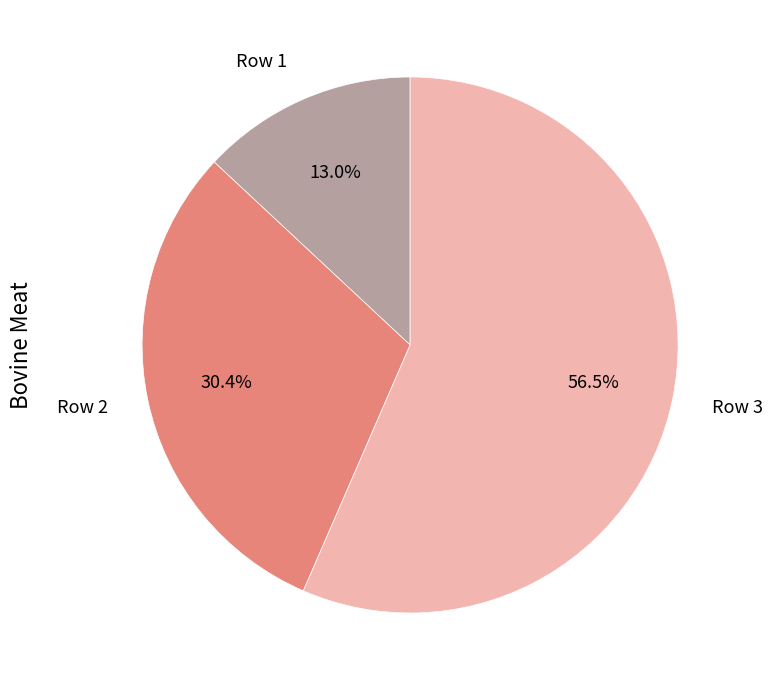

Is there any slice that represents more than half of the pie?

Yes